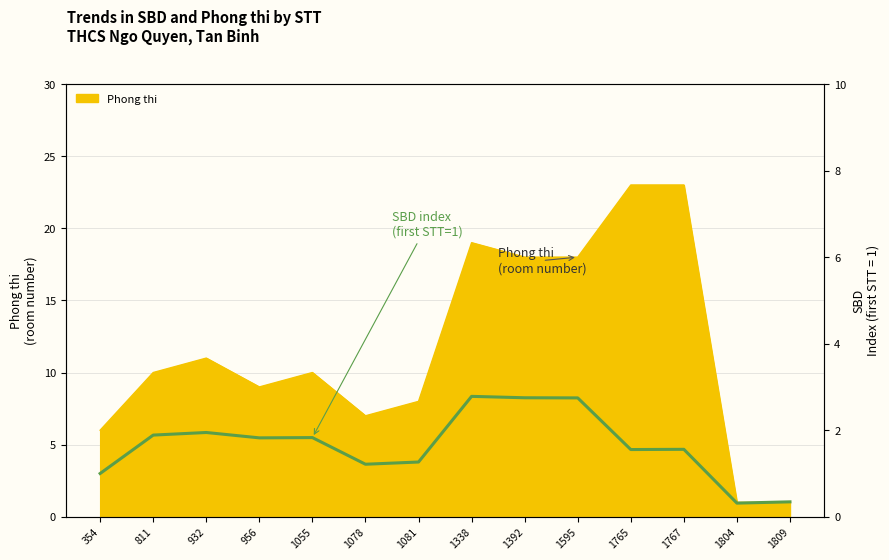

What is the value of the 3rd point from the left?

1.9